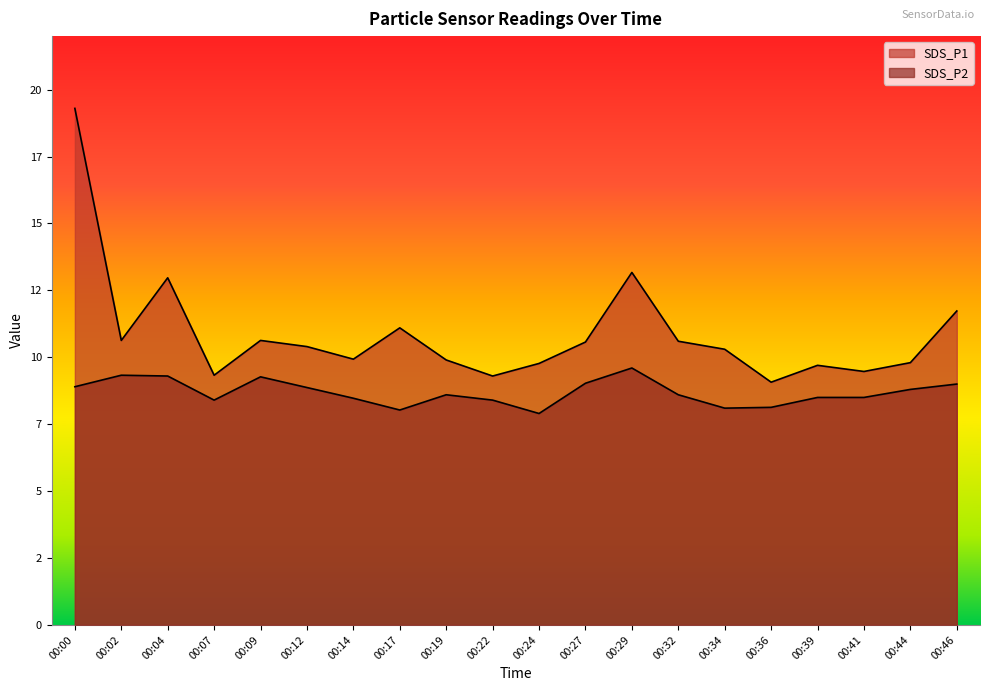

What is the lowest value of the SDS_P1 series?

9.1